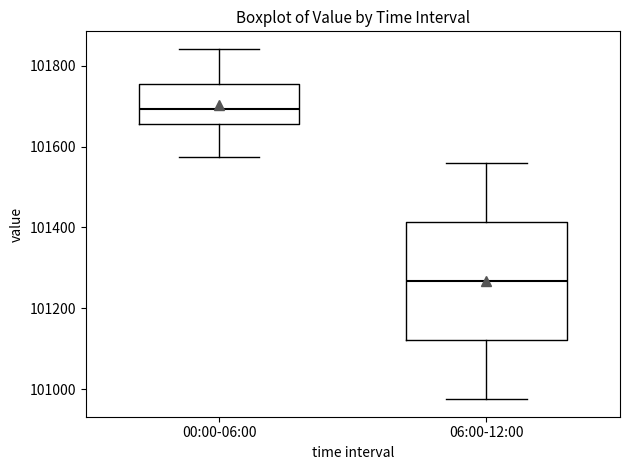

Reading left to right, transcribe this box plot: for each box, give where its median line is, the range the box spans, and where its two whiskers end, as read against the y-axis. The values are not printed on the chart, so give them approximately, as read against the axis.

00:00-06:00: median 101700, box 101660 to 101760, whiskers 101580 to 101840
06:00-12:00: median 101260, box 101120 to 101420, whiskers 100980 to 101560